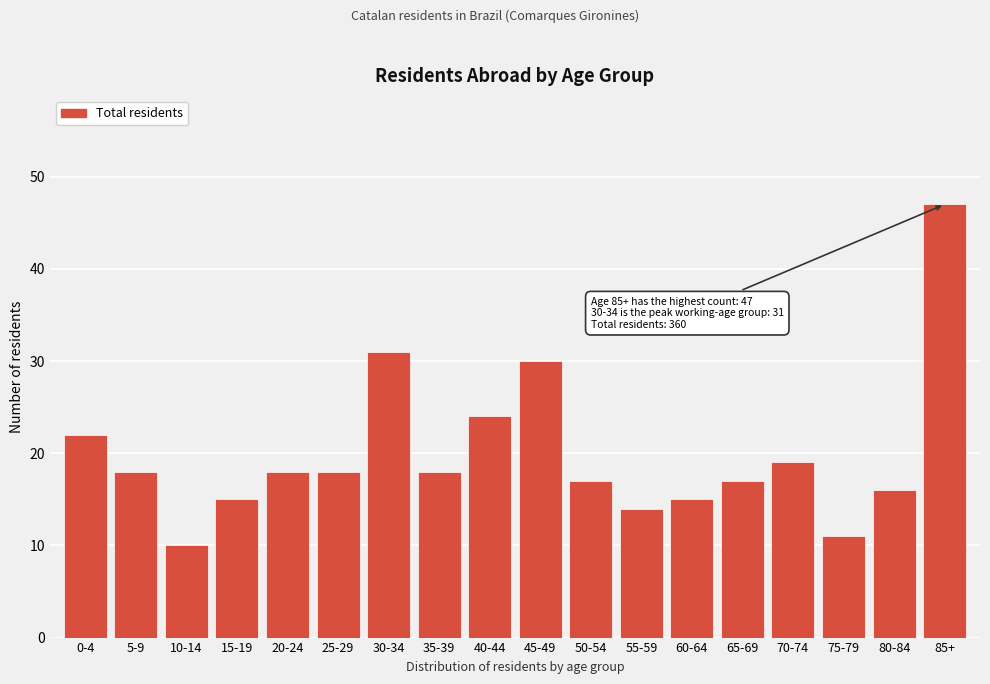

Reading left to right, transcribe all the data shown in this chart.

0-4=22	5-9=18	10-14=10	15-19=15	20-24=18	25-29=18	30-34=31	35-39=18	40-44=24	45-49=30	50-54=17	55-59=14	60-64=15	65-69=17	70-74=19	75-79=11	80-84=16	85+=47